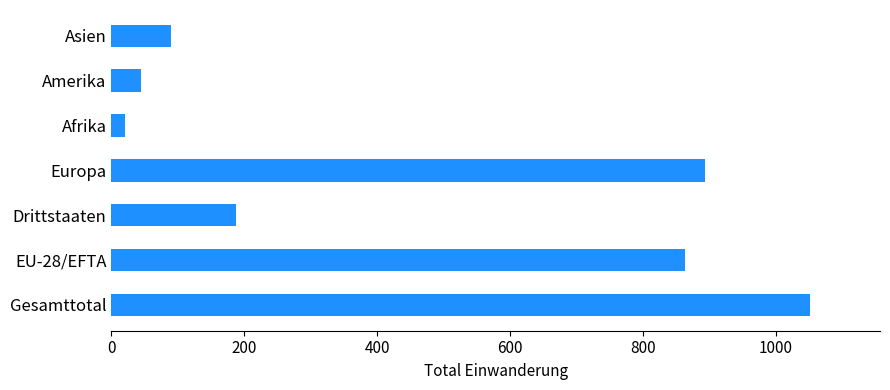

What is the greatest value displayed?

1052